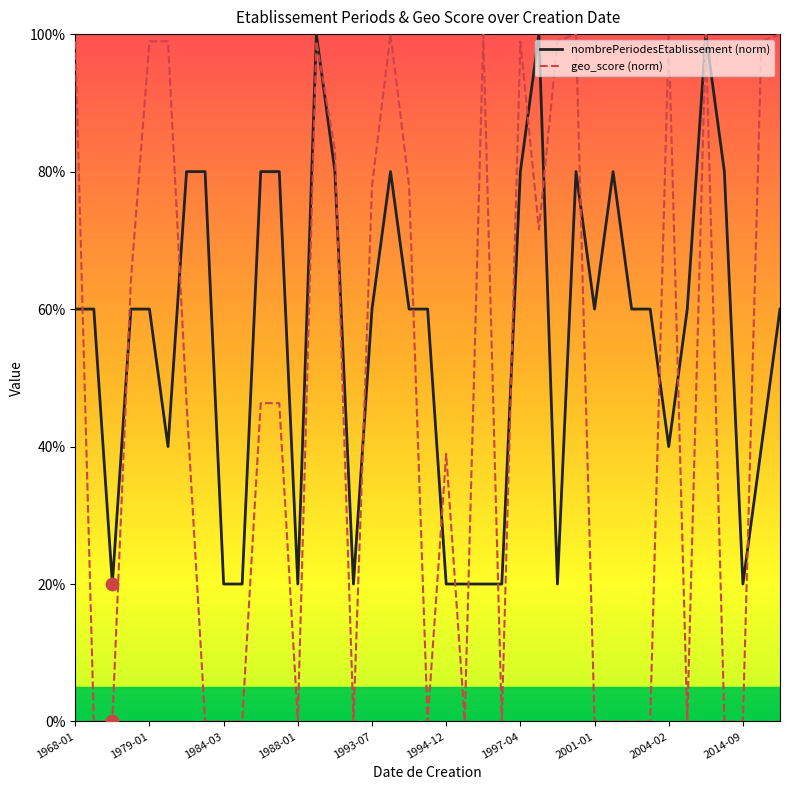

What are all the series names shown in the legend?

nombrePeriodesEtablissement (norm), geo_score (norm)